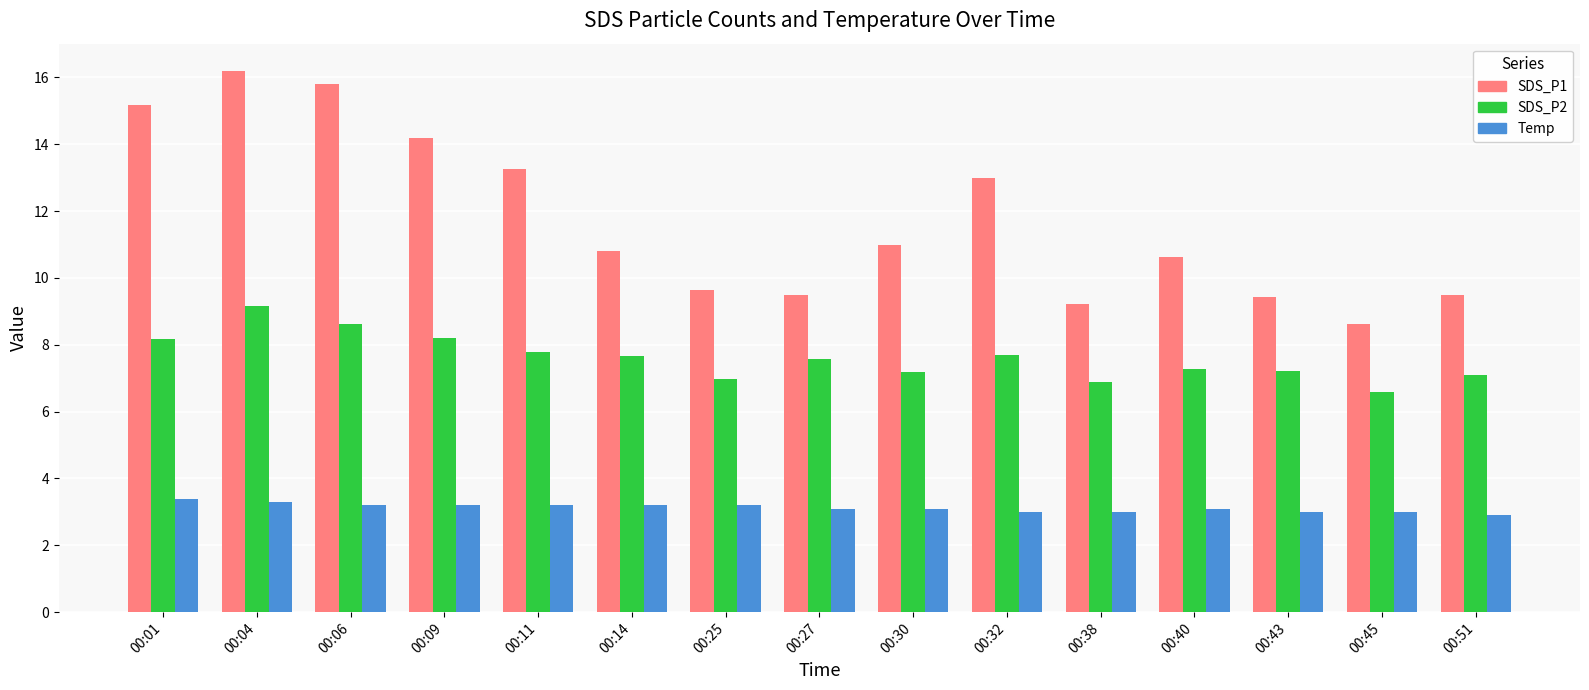

Which series has the widest spread of values?

SDS_P1